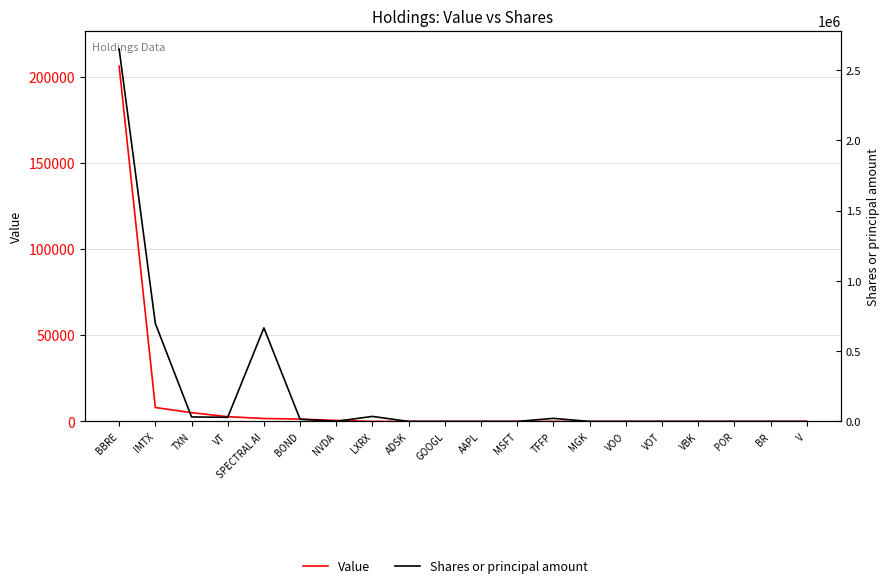

Rank the categories by Shares or principal amount value from lowest to highest.

V, BR, VOO, MSFT, MGK, VBK, ADSK, VOT, AAPL, GOOGL, POR, NVDA, BOND, TFFP, VT, TXN, LXRX, SPECTRAL AI, IMTX, BBRE